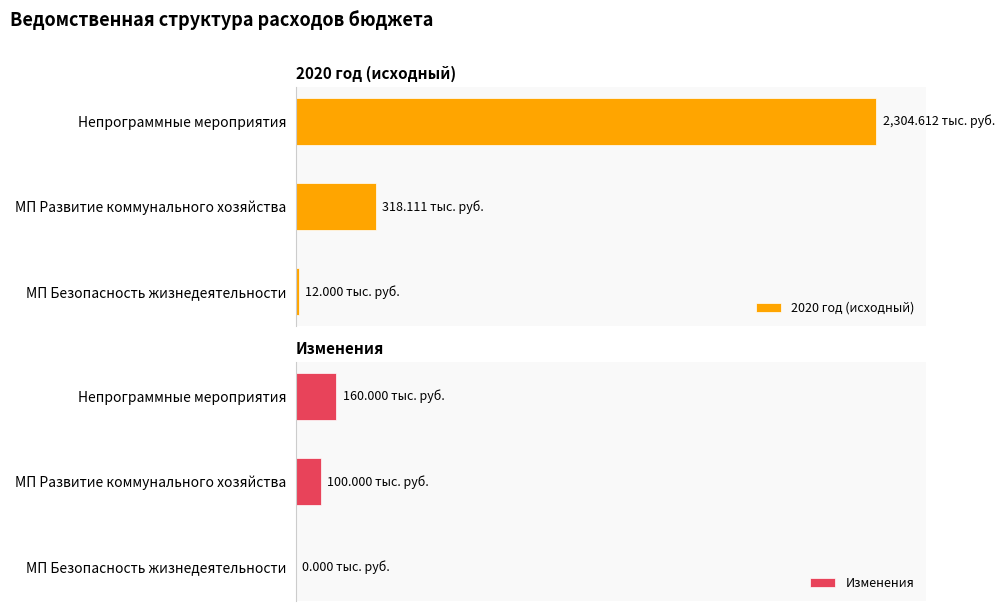

What is the value of the Изменения bar at the 2nd from the left?

100.0